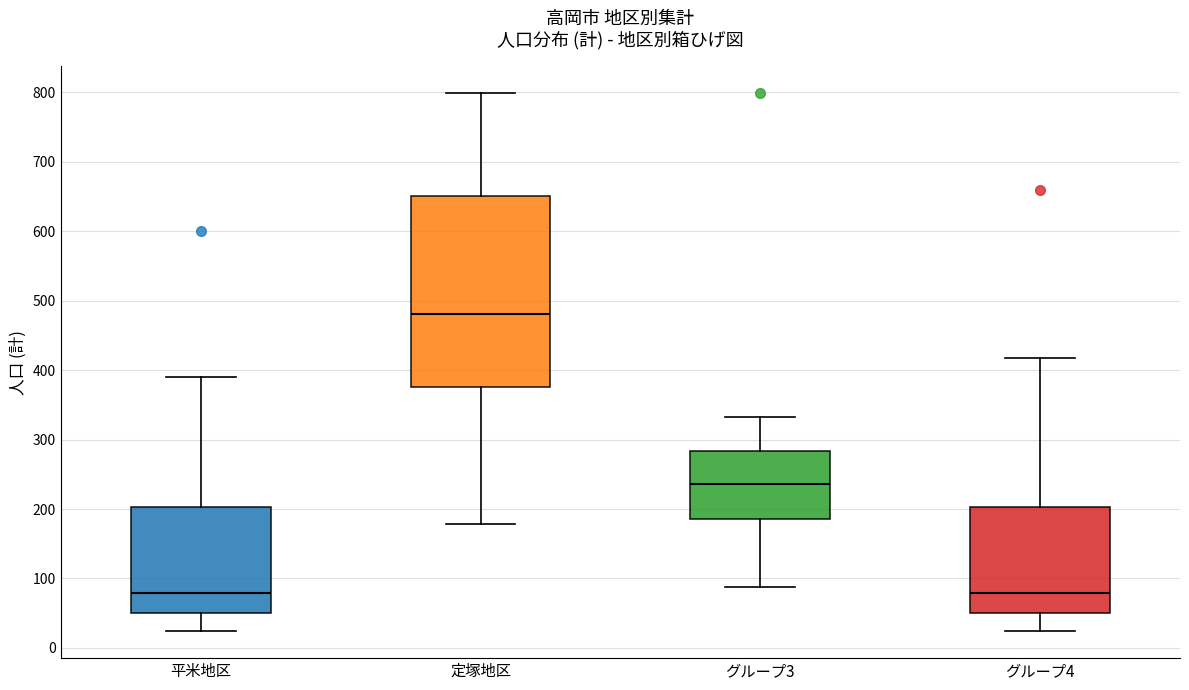

Where does the upper whisker of the box for 平米地区 end on the y-axis? The values are not printed on the chart, so give them approximately, as read against the axis.

390